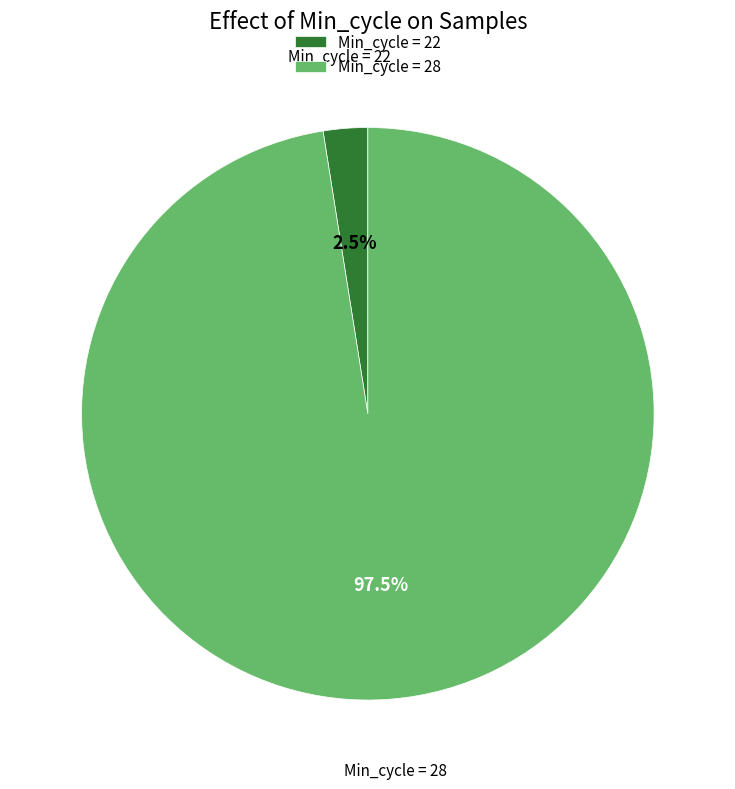

Which slice is the largest?

Min_cycle = 28